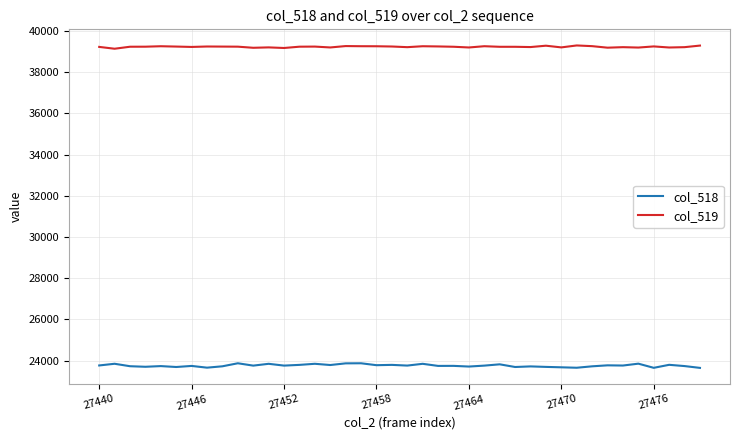

Does the chart display data point markers on the line(s)?

No